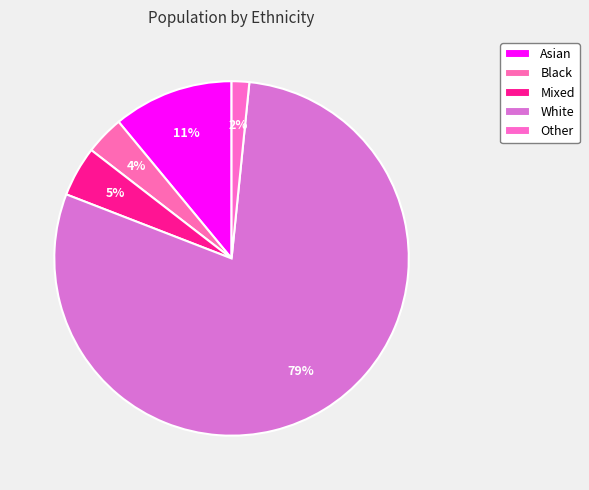

Which slice represents more than half of the pie?

White